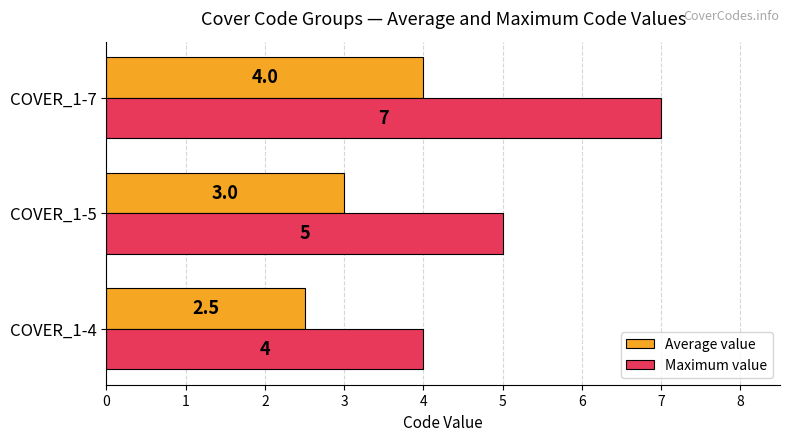

How many Maximum value values are between 4 and 7?

3